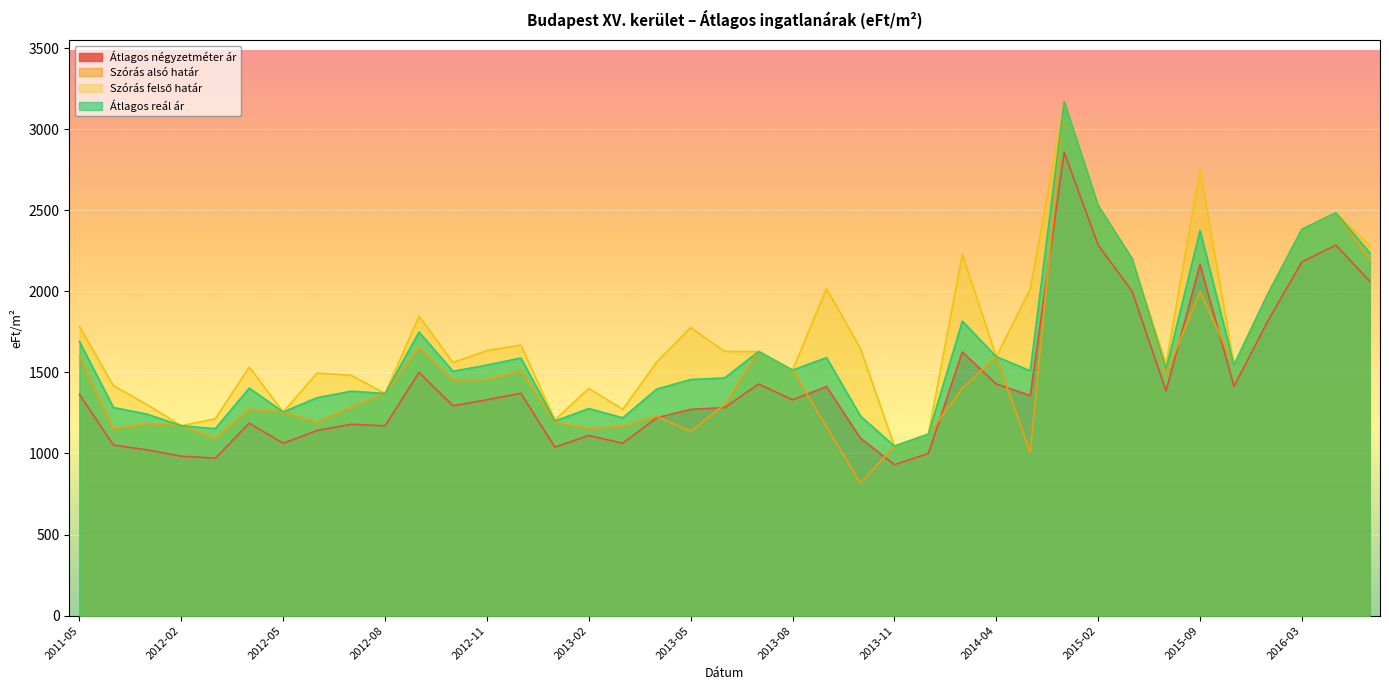

How many lines are shown in the chart?

4